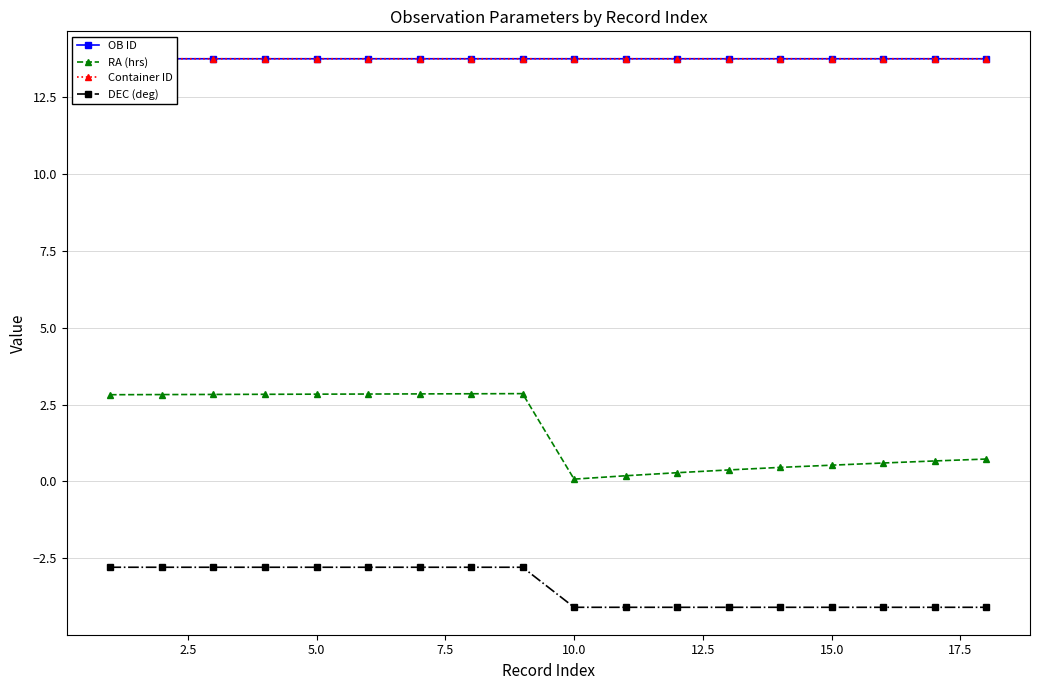

True or false: RA (hrs) and DEC (deg) intersect in this chart.

False